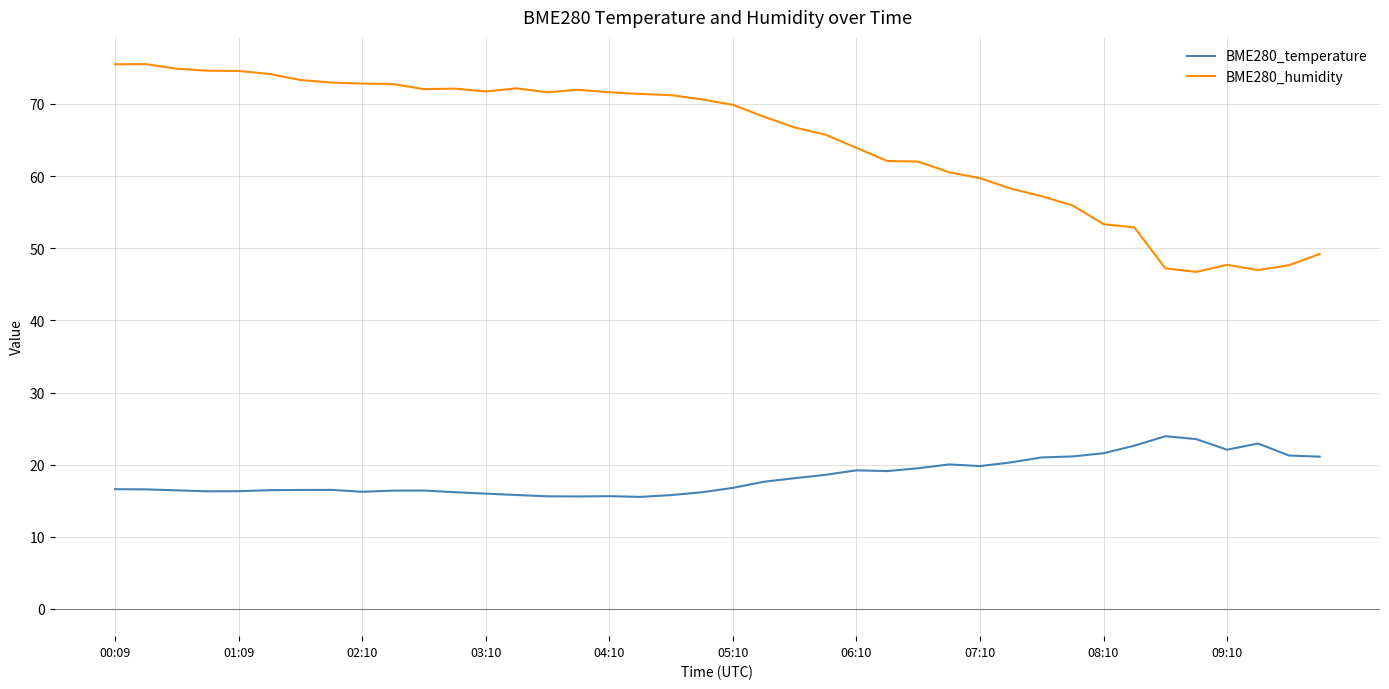

Which series has the largest total across all categories?

BME280_humidity